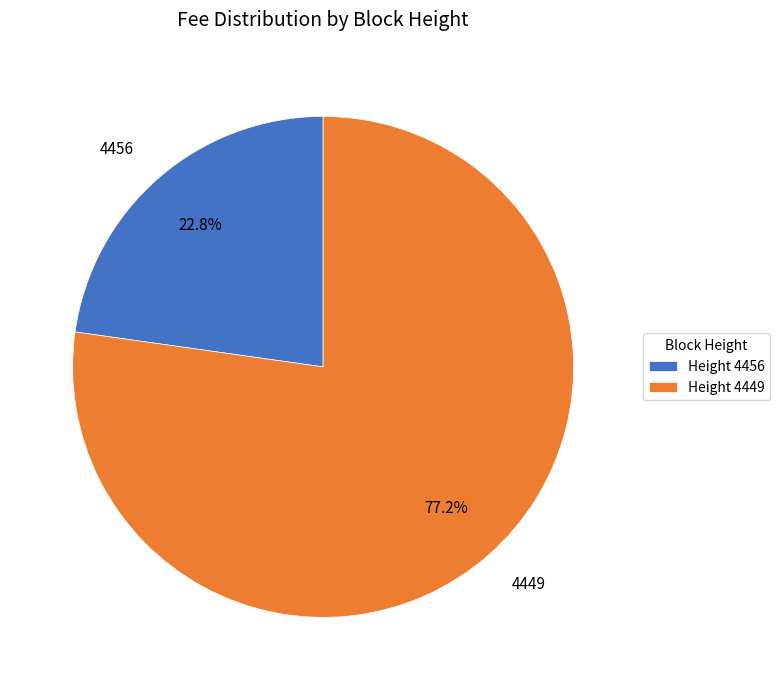

What is the ratio of the value at 4456 to the value at 4449?

0.3